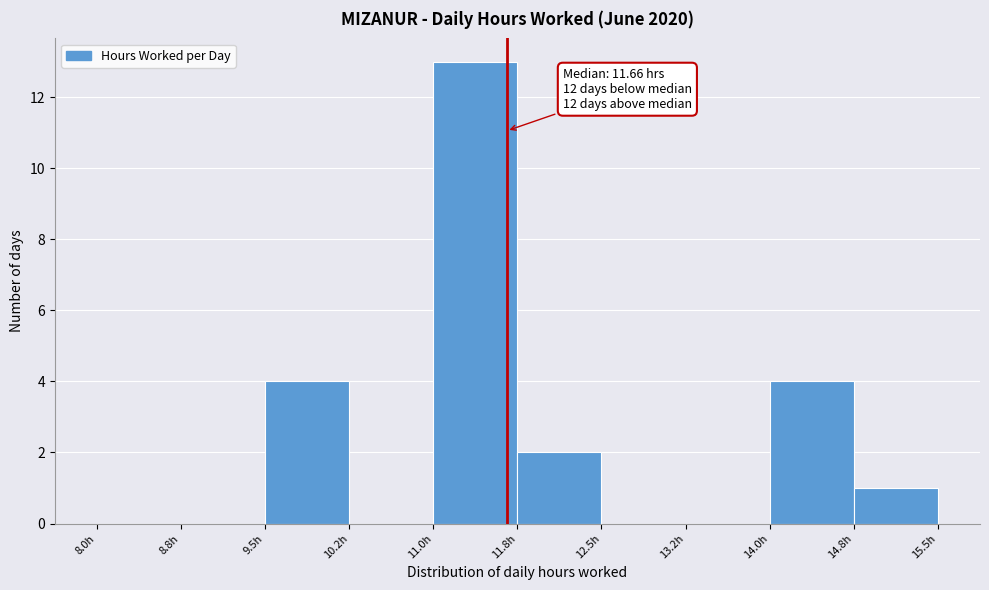

Over which range of the x-axis is the bar tallest?

11.00 to 11.75